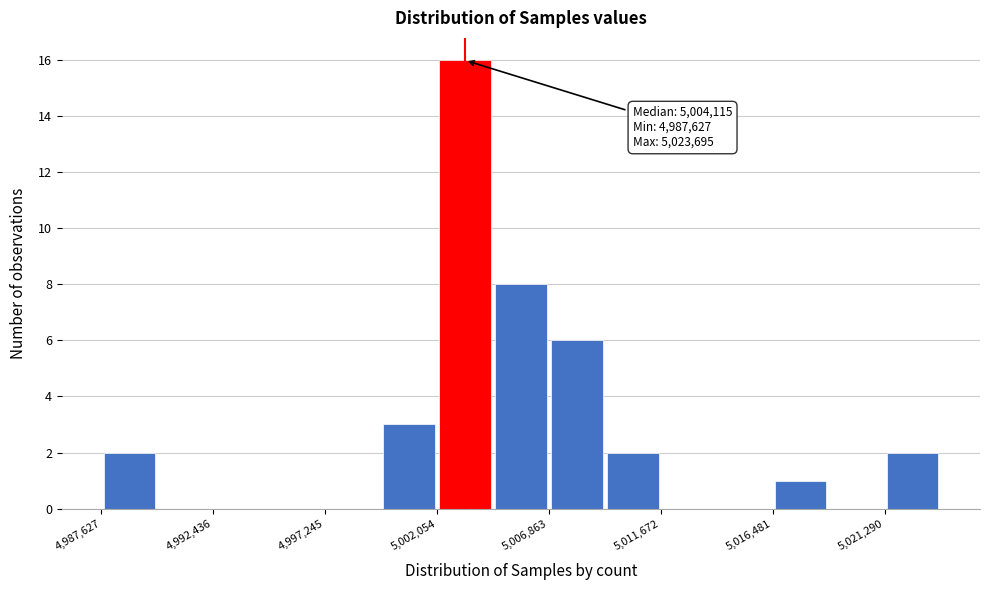

Which range on the x-axis has the tallest bar?

5002000 to 5004500